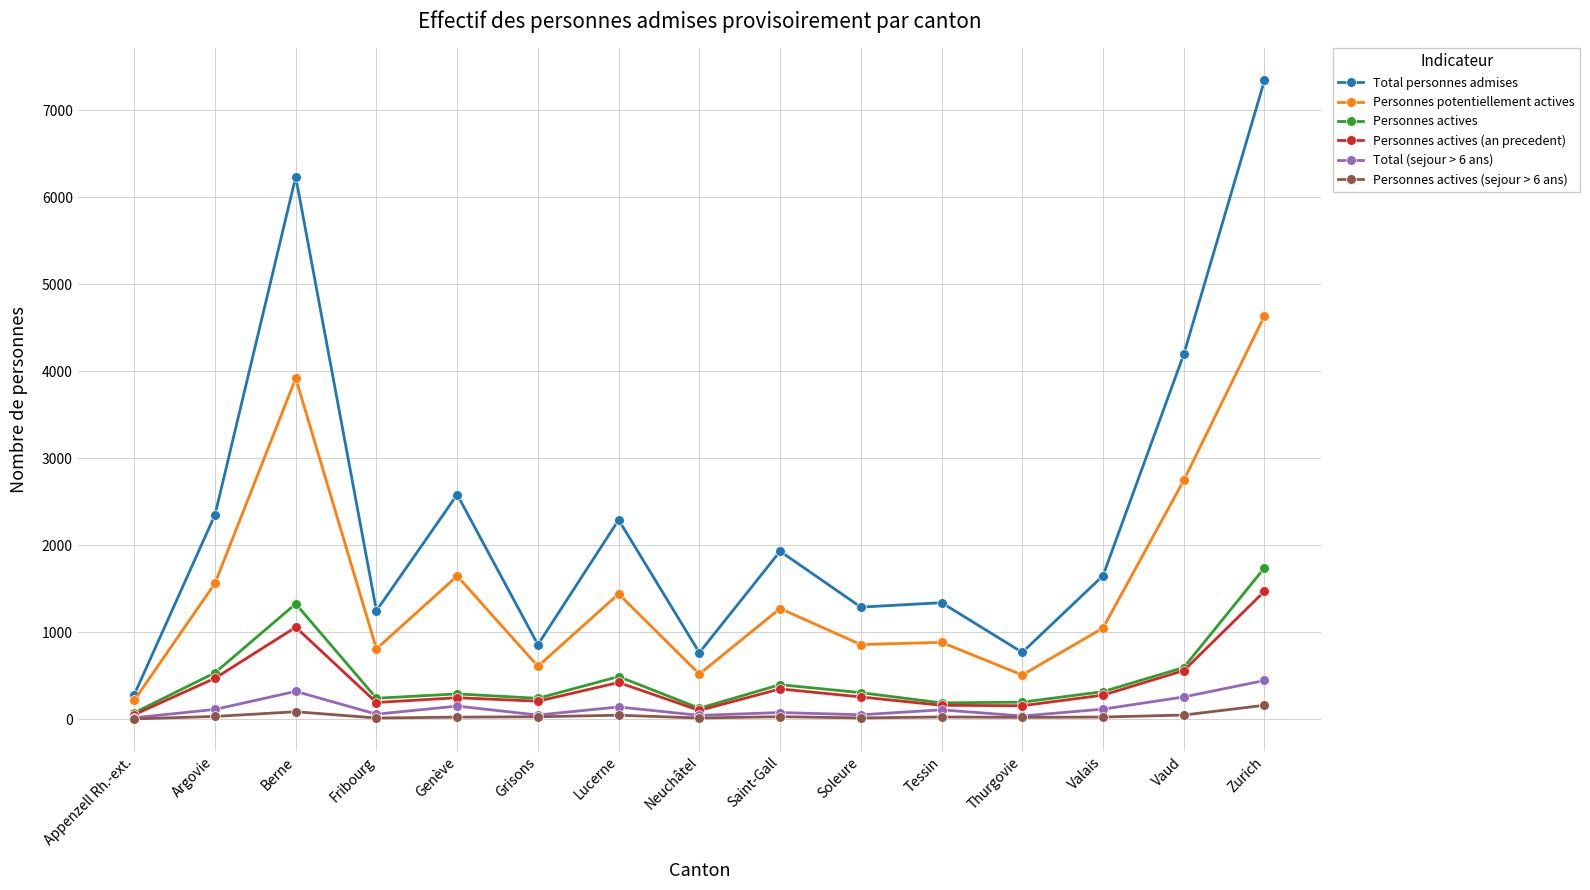

Rank the series by their maximum value, from highest to lowest.

Total personnes admises, Personnes potentiellement actives, Personnes actives, Personnes actives (an precedent), Total (sejour > 6 ans), Personnes actives (sejour > 6 ans)